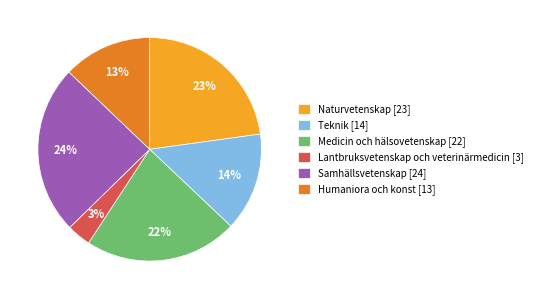

Which category has the biggest portion of the pie?

Samhällsvetenskap